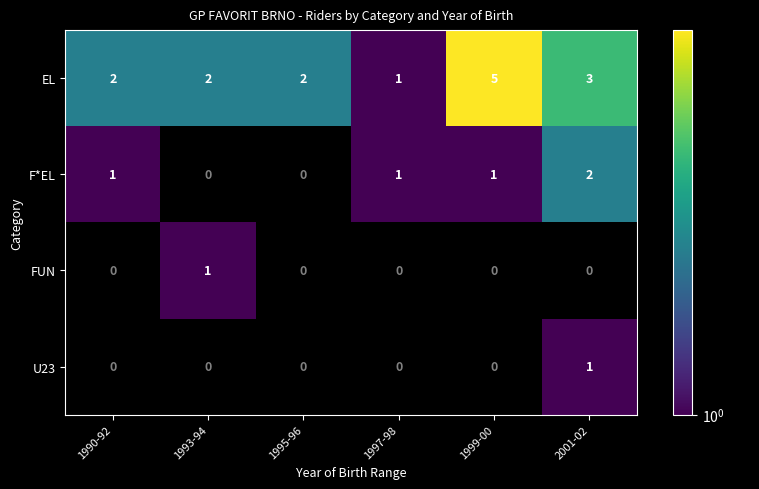

The value of EL at 1997-98 is 1. True or false?

True